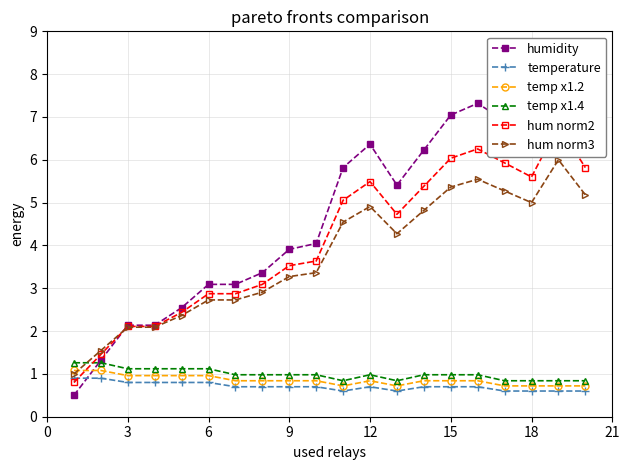

True or false: hum norm3 has a value of 0.9 at 9.

False